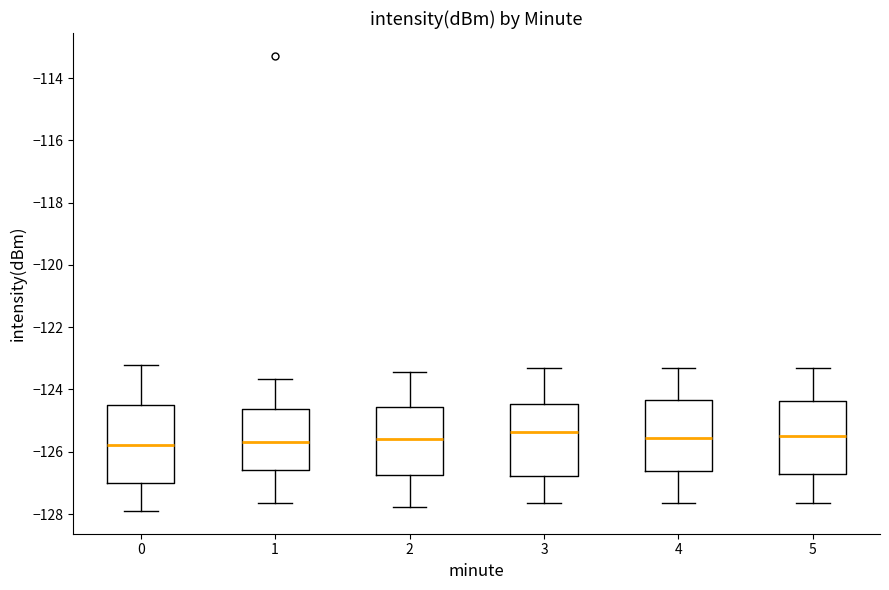

Where does the lower whisker of the box at x = 1 end on the y-axis? The values are not printed on the chart, so give them approximately, as read against the axis.

-127.6